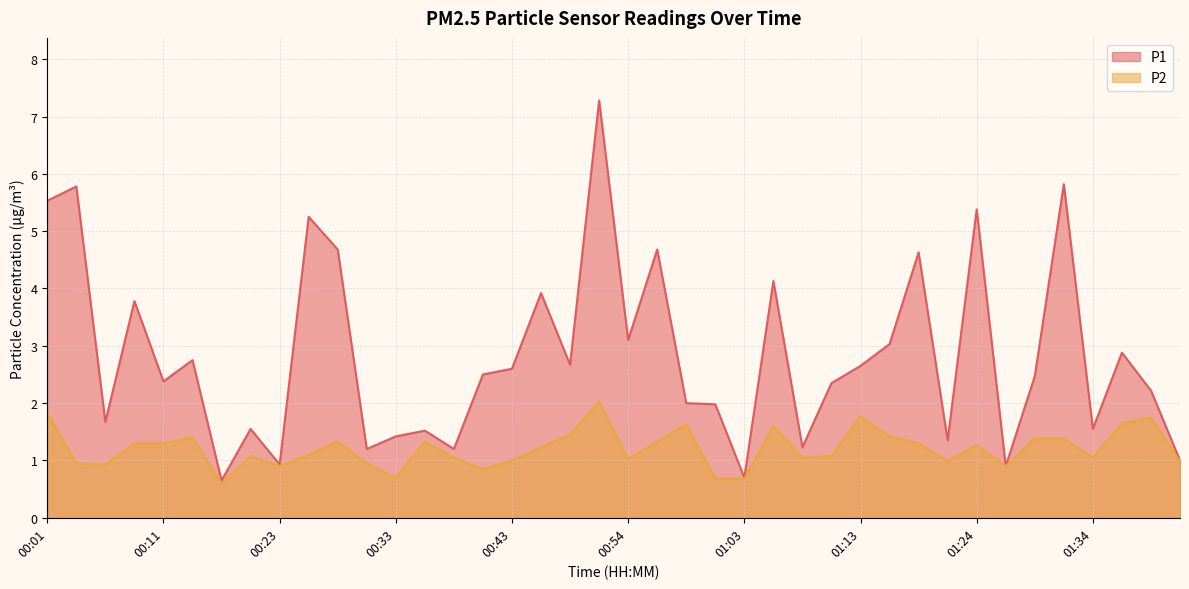

How many lines are shown in the chart?

2